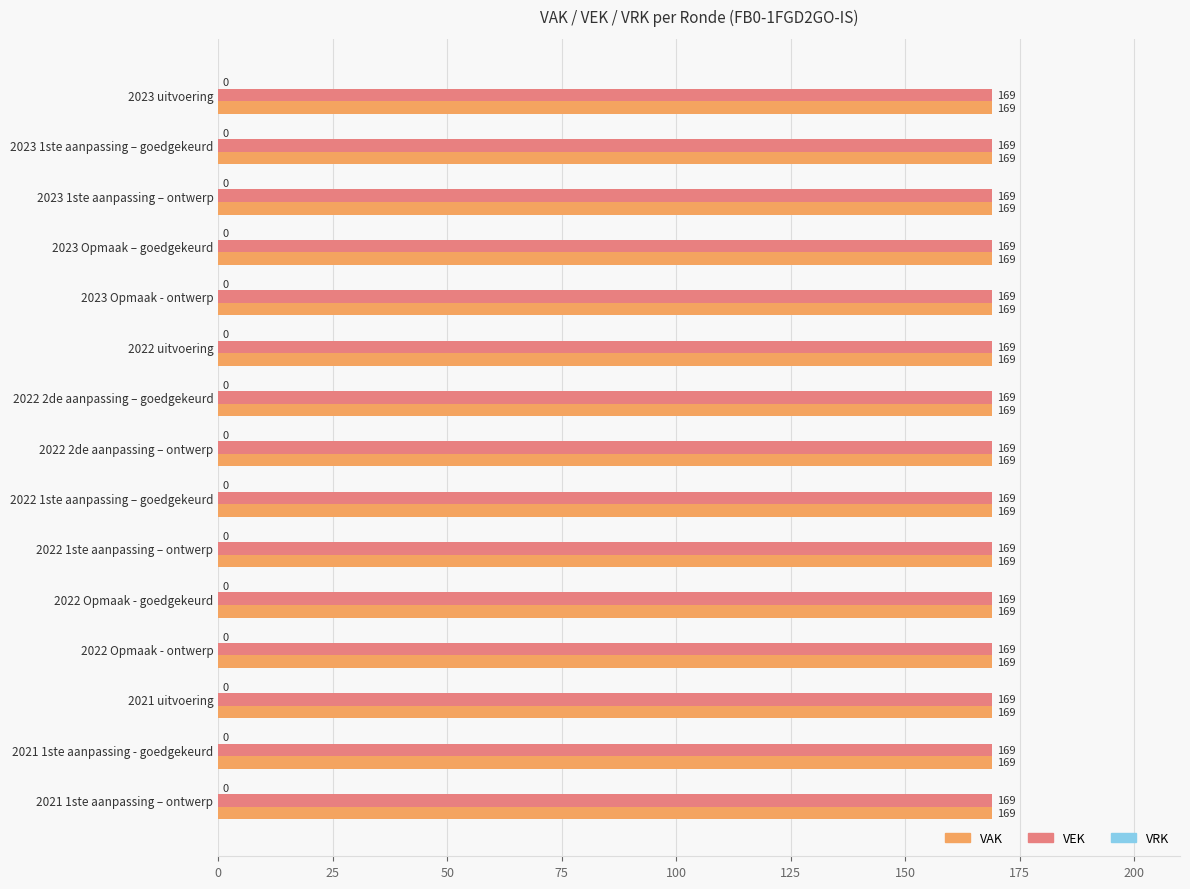

What is the difference between the highest and lowest values at 2023 1ste aanpassing – ontwerp?

169